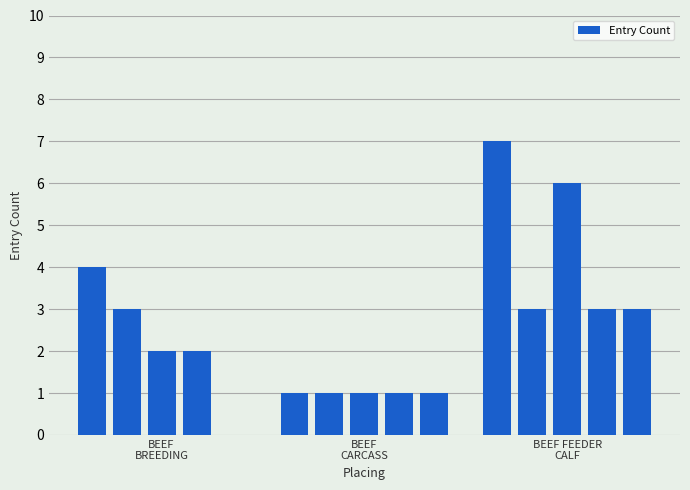

Reading left to right, list all the values displayed in this chart.

4	3	2	2	0	1	1	1	1	1	7	3	6	3	3